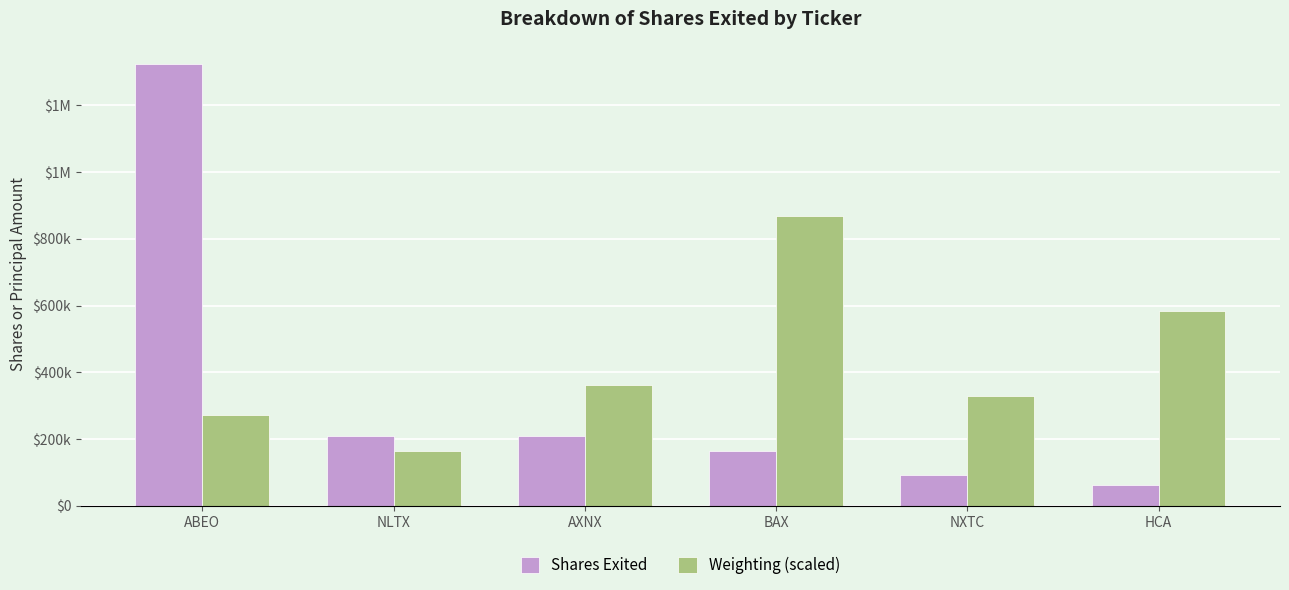

At HCA, list the series in order from smallest to largest.

Shares Exited, Weighting (scaled)